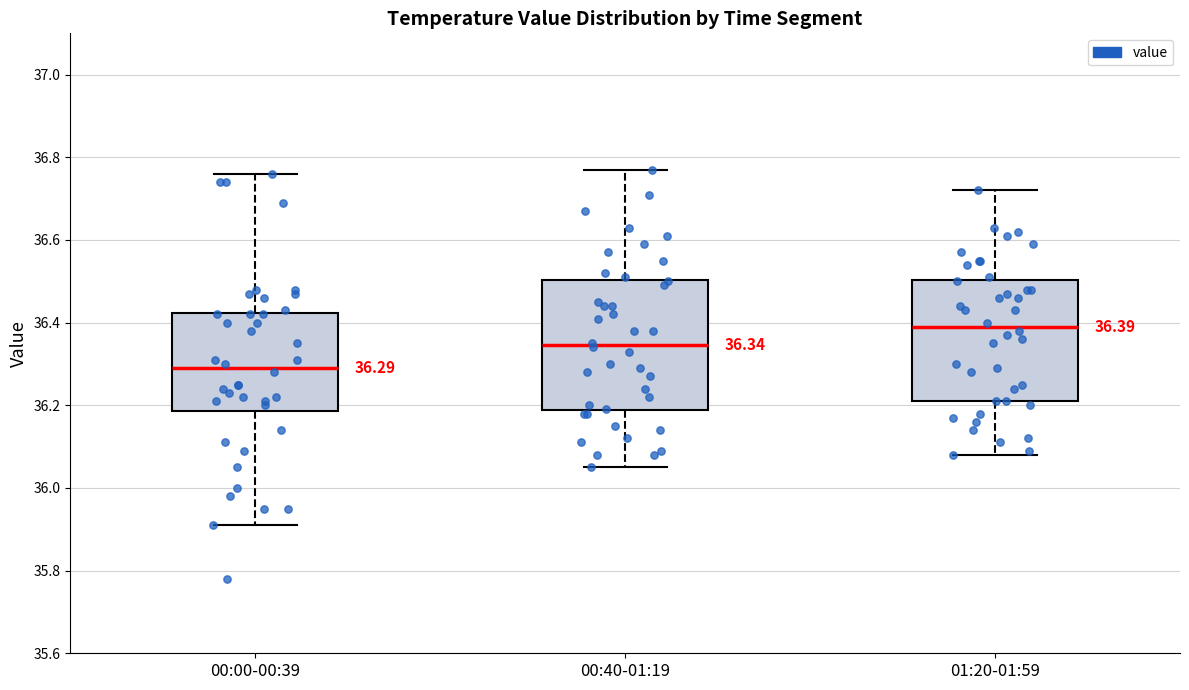

Which box's median line is the highest?

01:20-01:59